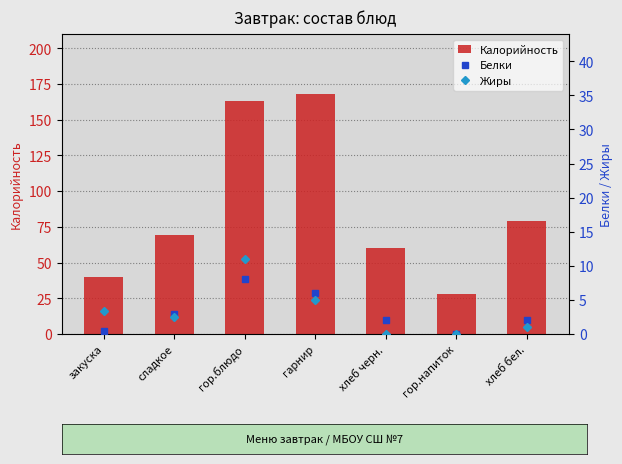

Is it true that Белки equals -4.5 at гор.напиток?

False